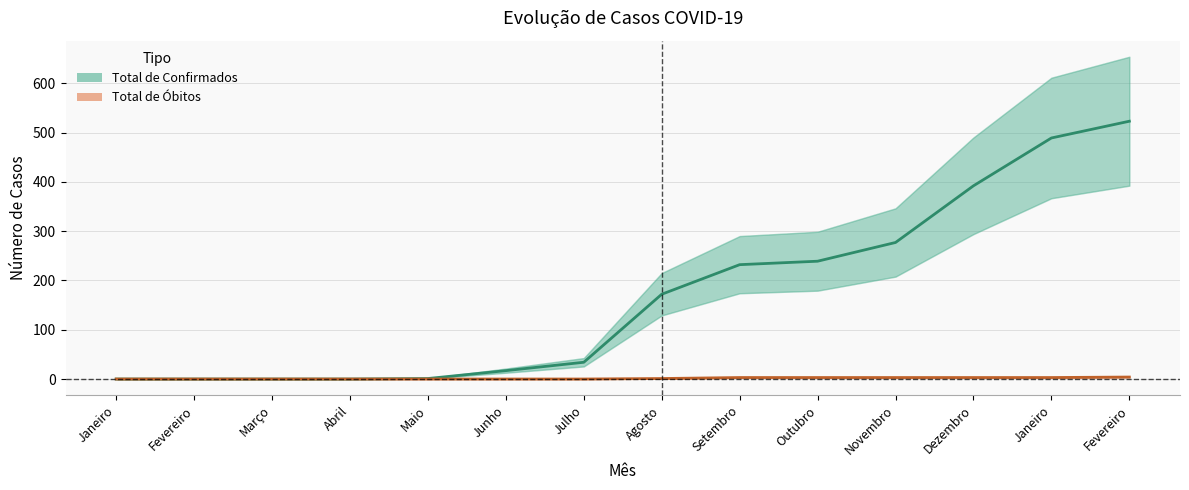

What is the label of the 10th point from the left?

Outubro